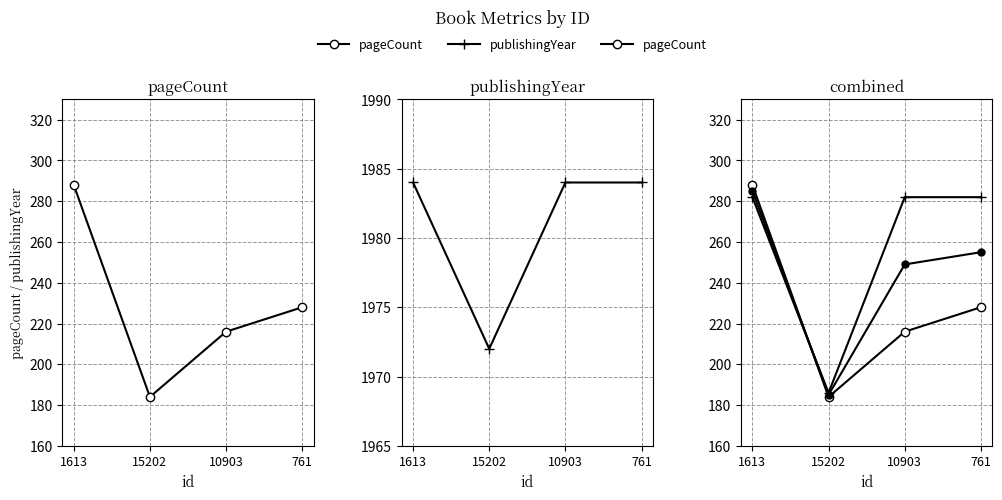

What is the average value of the pageCount series?

229